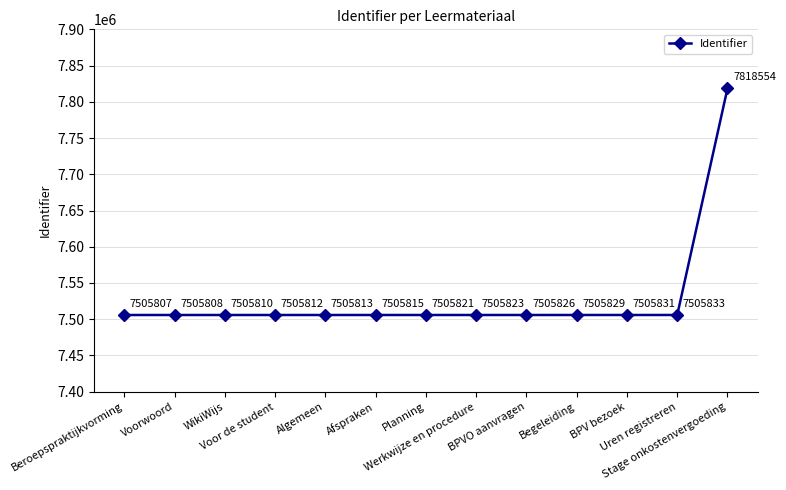

What is the ratio of the value at Werkwijze en procedure to the value at Algemeen?

1.0